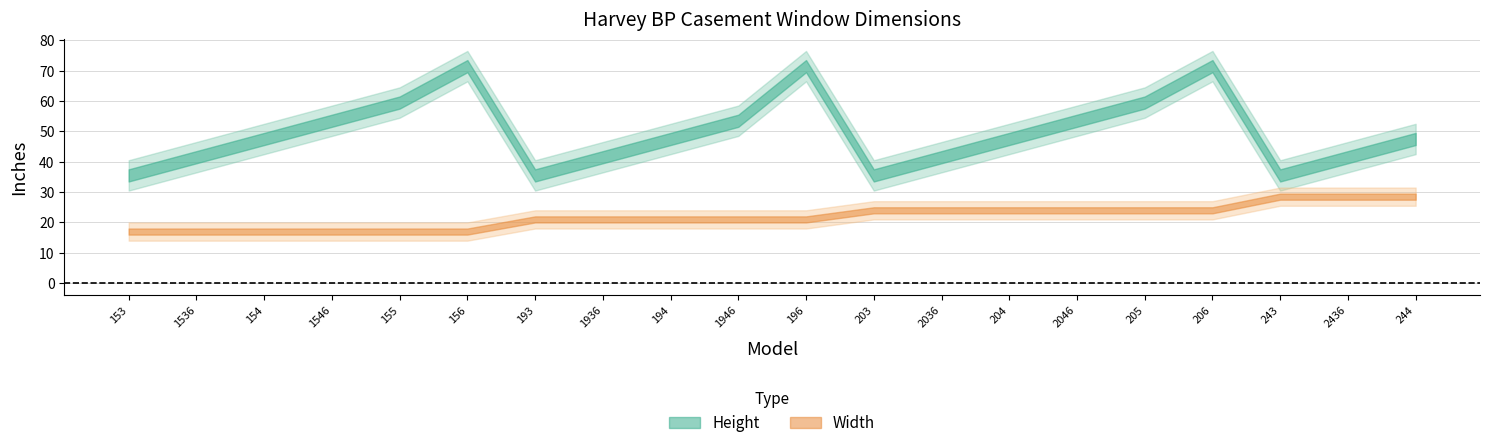

At which category is the sum across all series the highest?

206